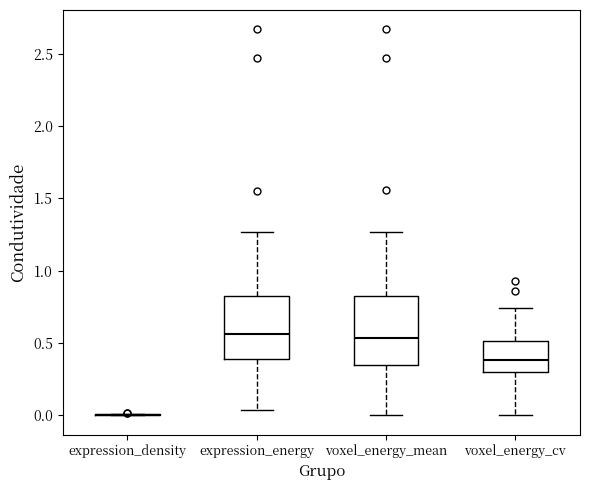

Reading left to right, read every box against the y-axis: the position of its median line, the range the box covers, and the ends of its whiskers. The values are not printed on the chart, so give them approximately, as read against the axis.

expression_density: box collapsed to a line at 0.00, whiskers 0.00 to 0.00
expression_energy: median 0.55, box 0.40 to 0.85, whiskers 0.05 to 1.25
voxel_energy_mean: median 0.55, box 0.35 to 0.85, whiskers 0.00 to 1.25
voxel_energy_cv: median 0.40, box 0.30 to 0.50, whiskers 0.00 to 0.75